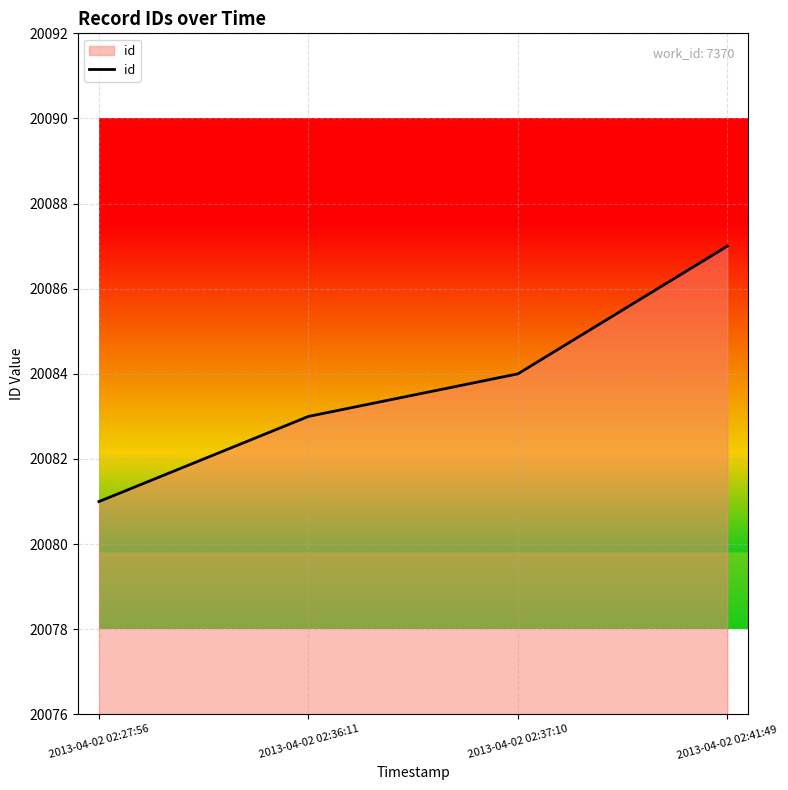

What is the average value?

20084